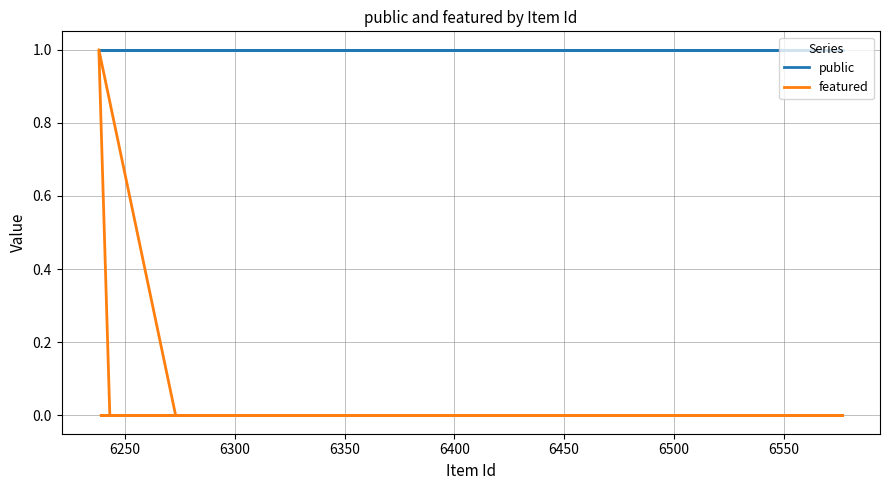

The featured series shows -1 at 6250. True or false?

False